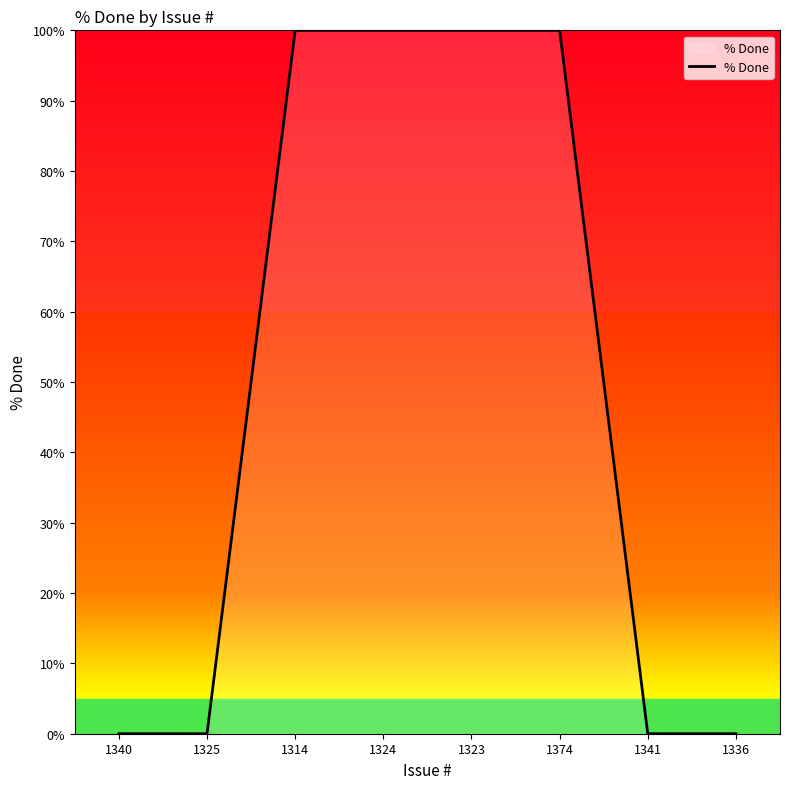

The chart shows a value of 100 at 1323. True or false?

True